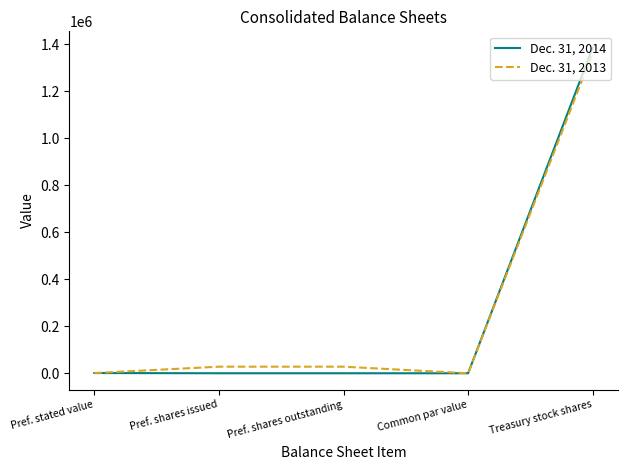

What is the greatest value displayed?

1385164